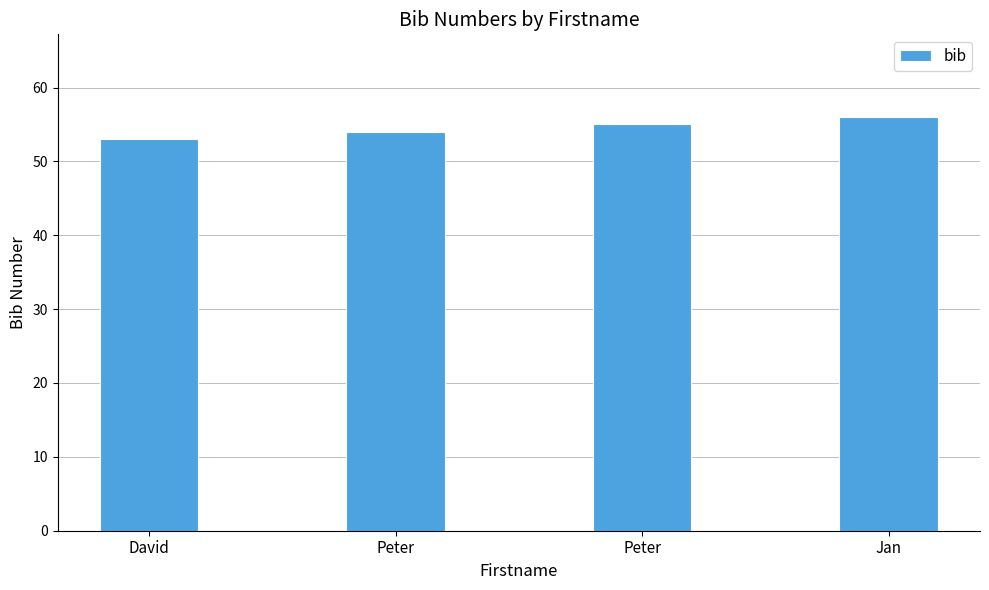

How many bars are there in total?

4